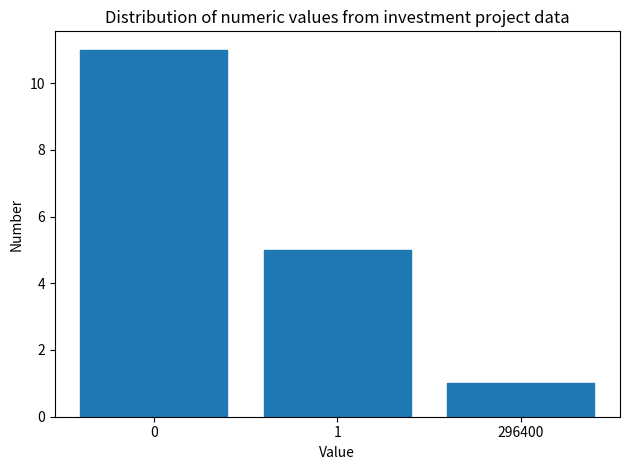

Reading left to right, extract all data points from this chart.

0=11	1=5	296400=1